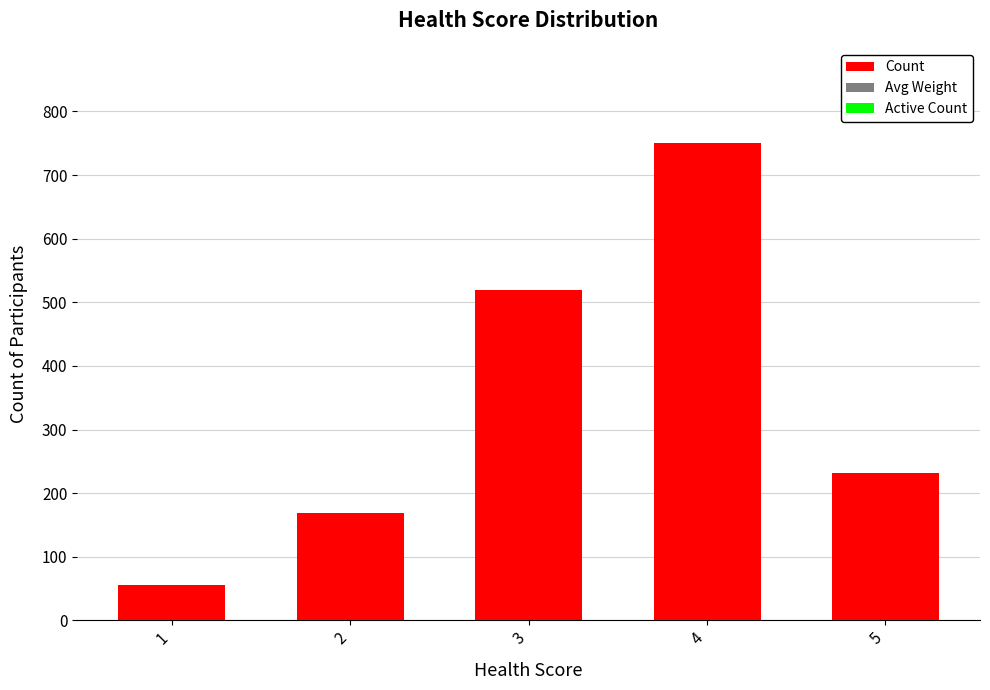

What is the smallest value displayed?

55